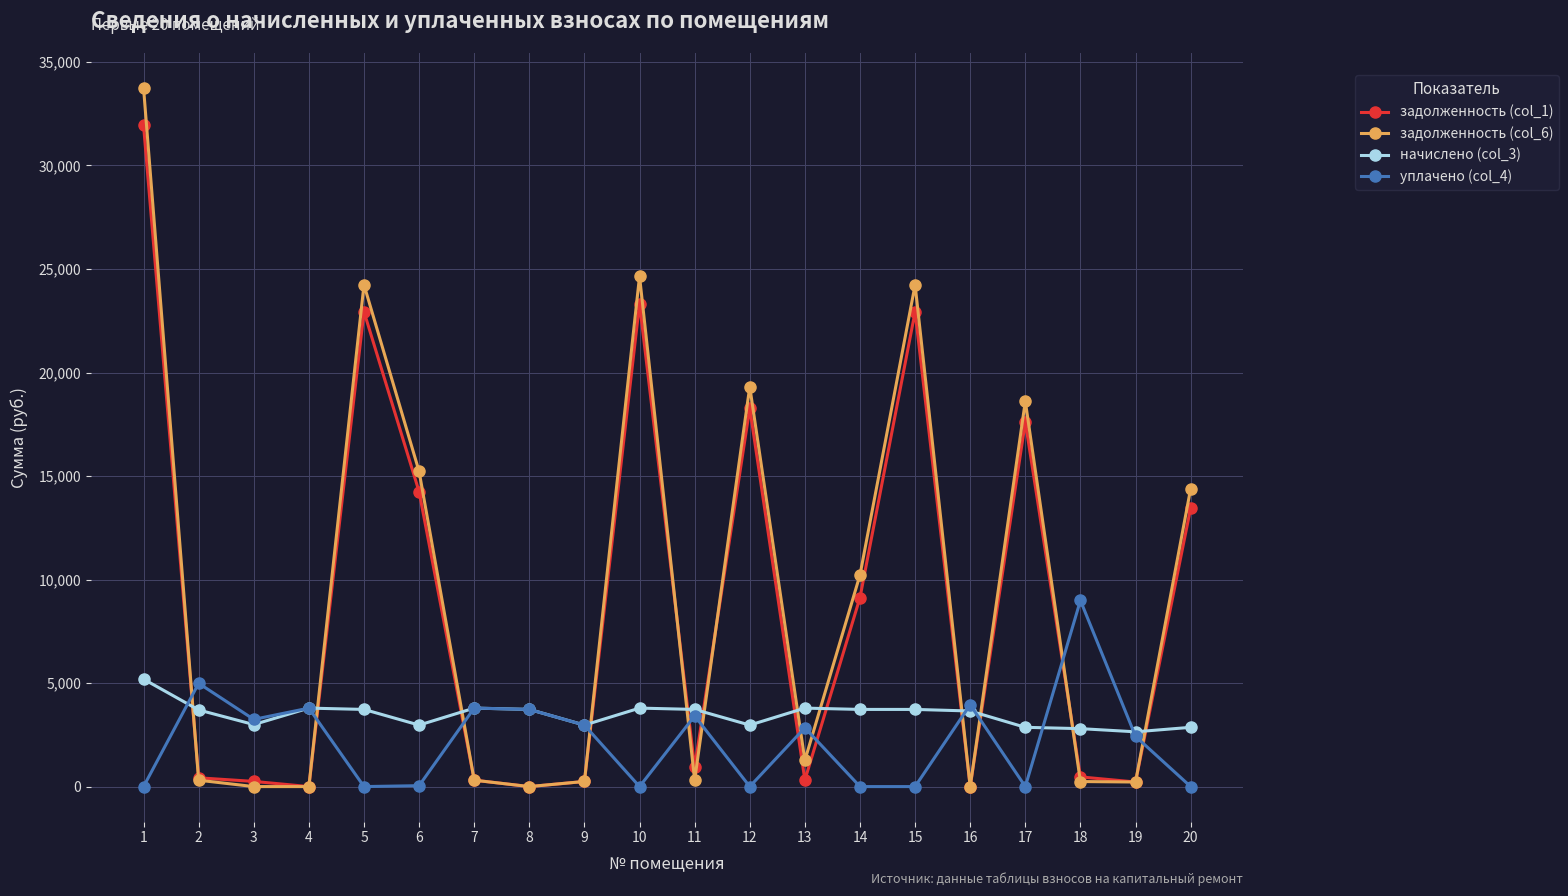

Which series has the largest range (max minus min)?

задолженность (col_6)